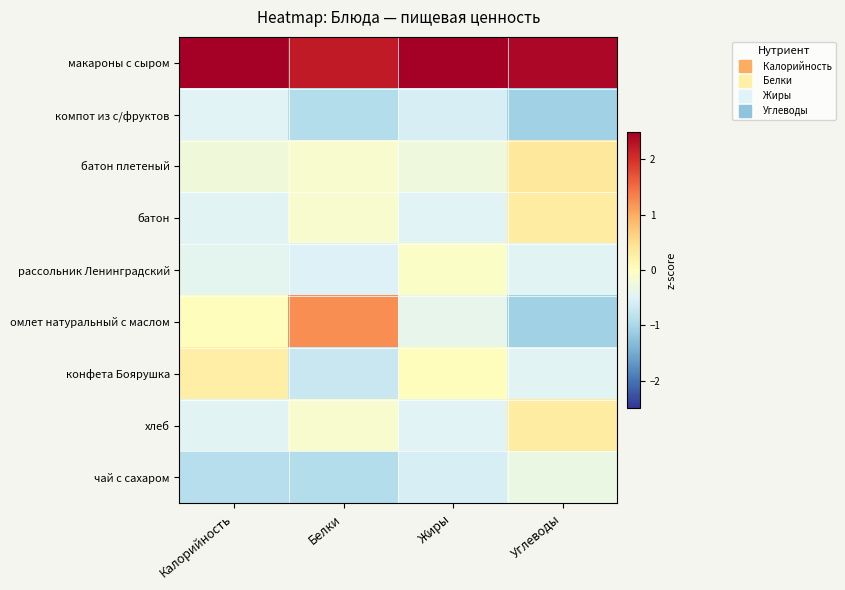

What is the difference between the highest and lowest values at Углеводы?

3.5